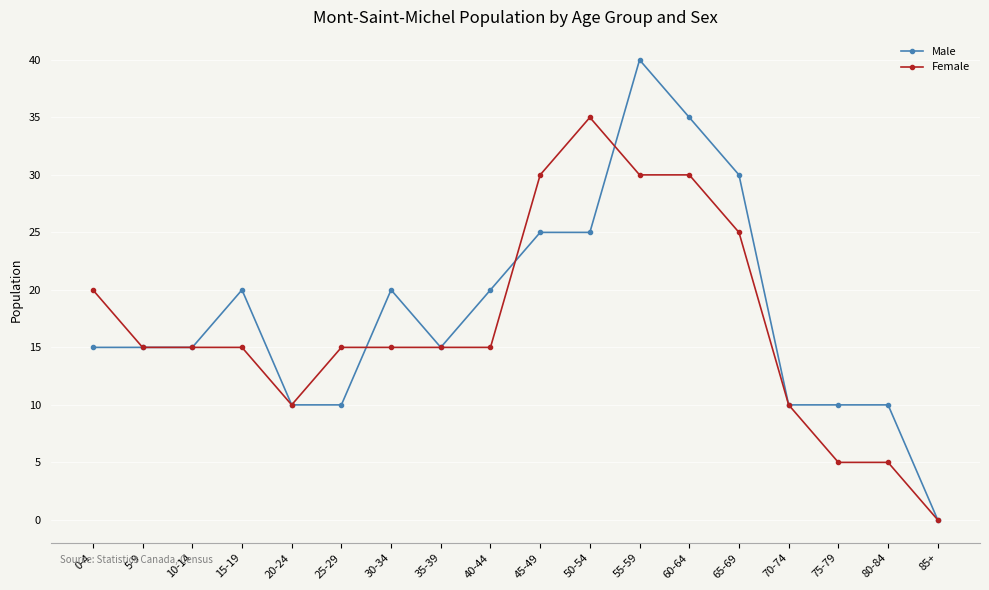

Does the chart display data point markers on the line(s)?

Yes